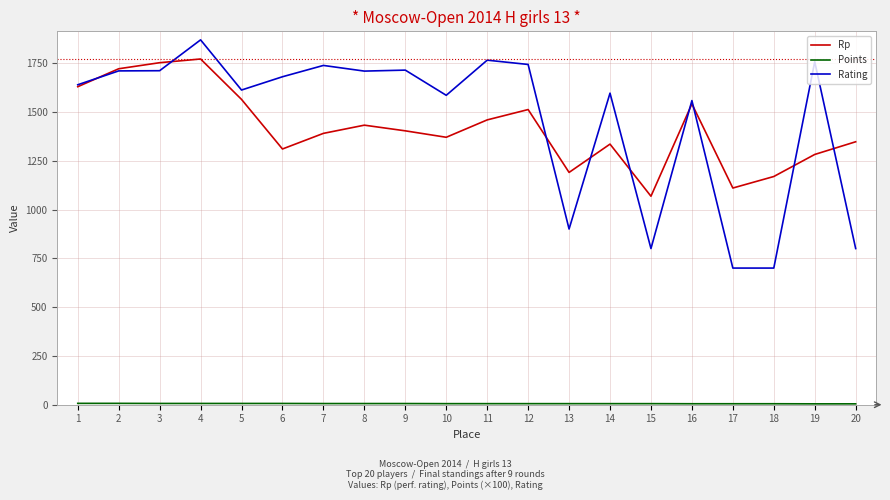

Is the value of Rp at 4 greater than the value of Rating at 4?

No